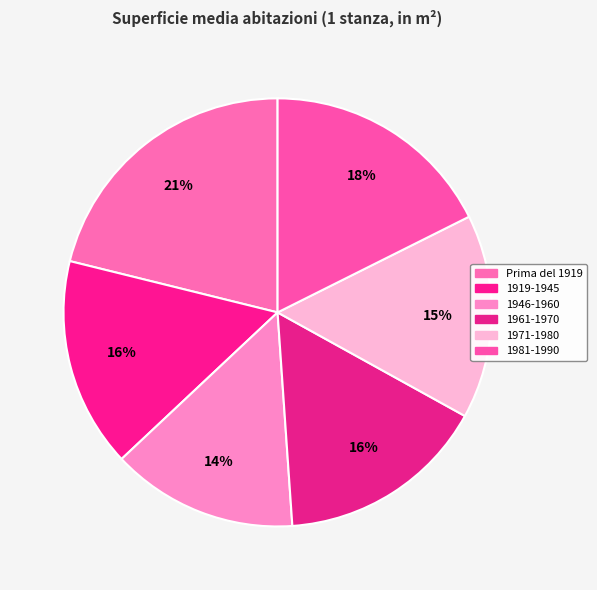

Does Prima del 1919 represent more than half of the total?

No